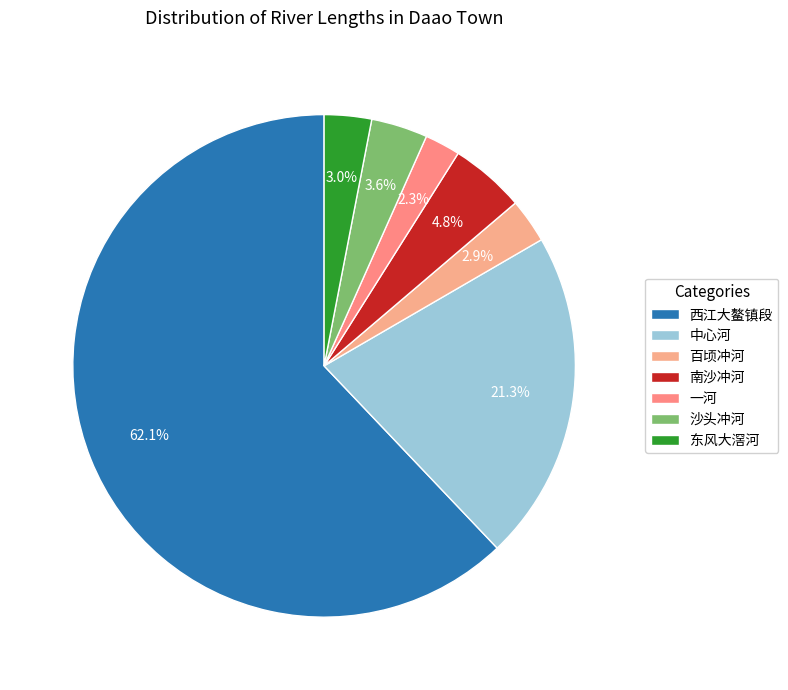

Is it true that 南沙冲河 is 5% of the pie?

True